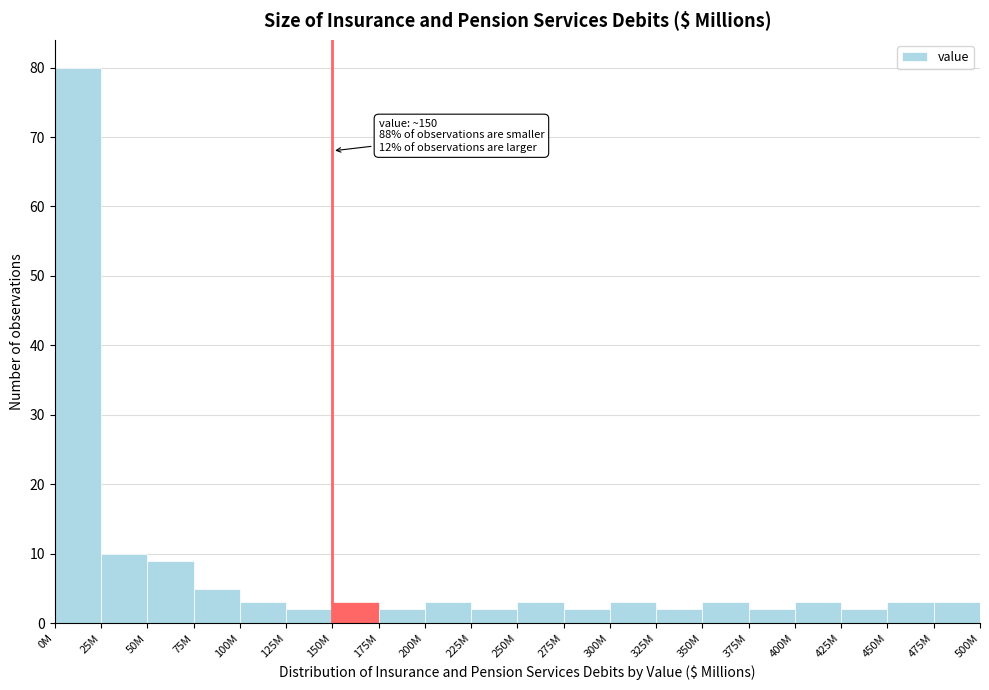

Reading right to left, what are all the values shown in this chart?

3	3	2	3	2	3	2	3	2	3	2	3	2	3	2	3	5	9	10	80